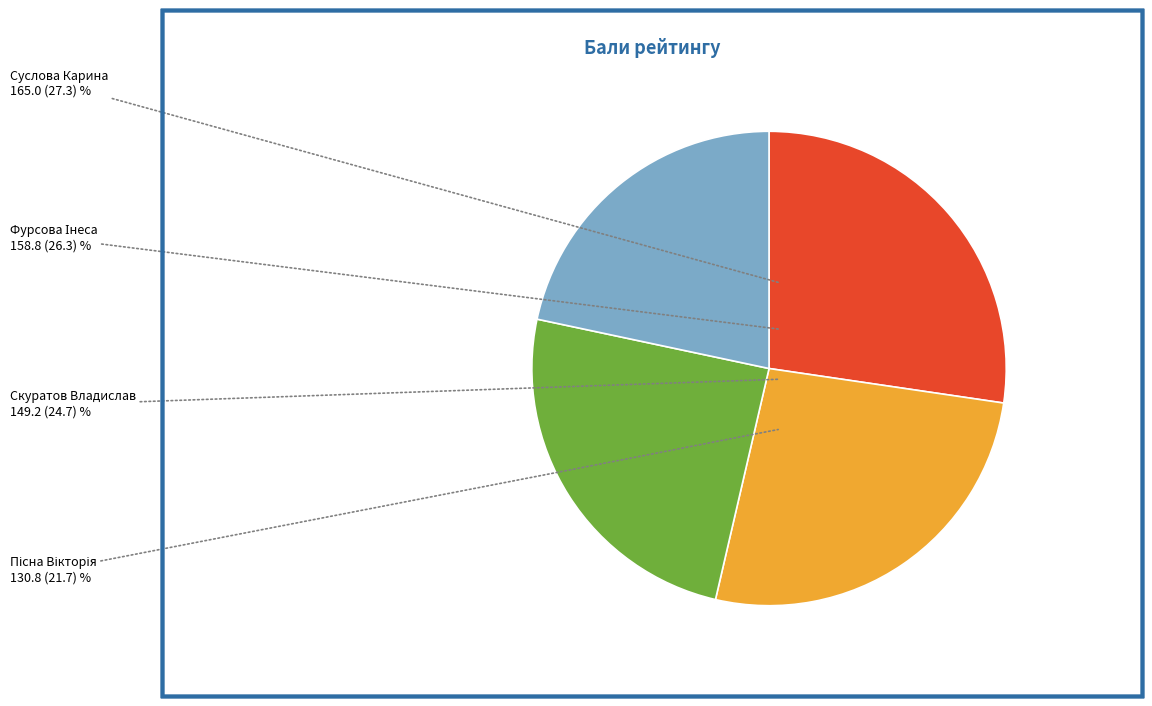

Does any single category account for the majority?

No